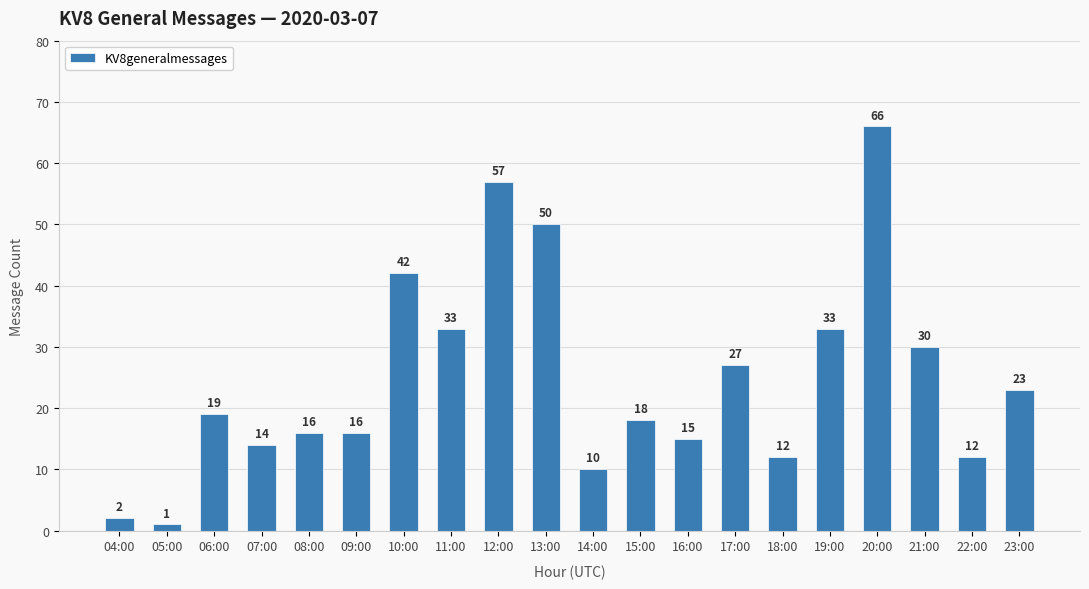

What is the change in value from 05:00 to 10:00?

+41